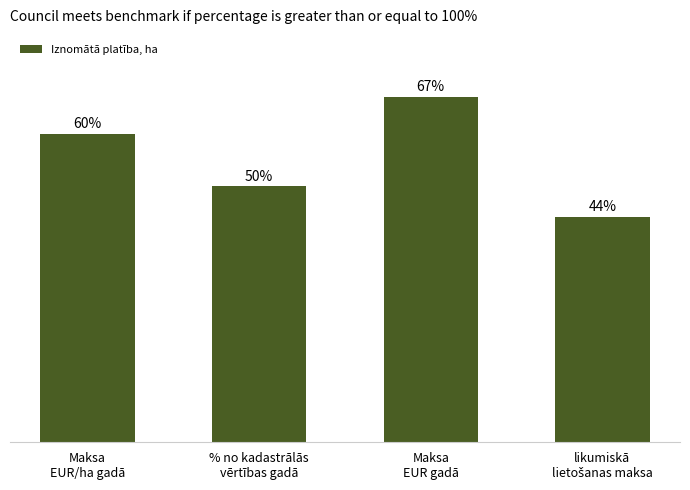

Does the chart contain any negative values?

No